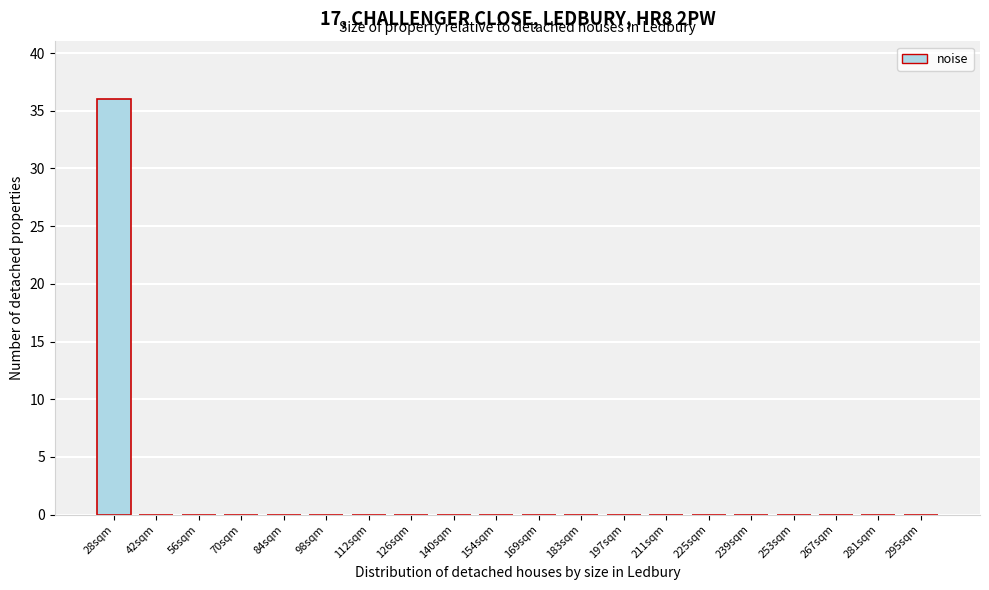

Reading left to right, transcribe all the data shown in this chart.

28sqm=36	42sqm=0	56sqm=0	70sqm=0	84sqm=0	98sqm=0	112sqm=0	126sqm=0	140sqm=0	154sqm=0	169sqm=0	183sqm=0	197sqm=0	211sqm=0	225sqm=0	239sqm=0	253sqm=0	267sqm=0	281sqm=0	295sqm=0